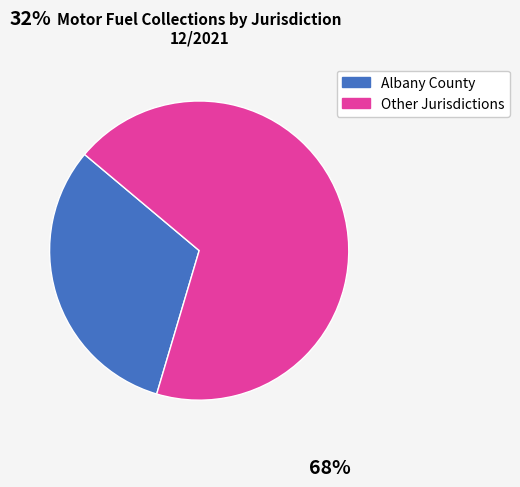

Does any single category account for the majority?

Yes